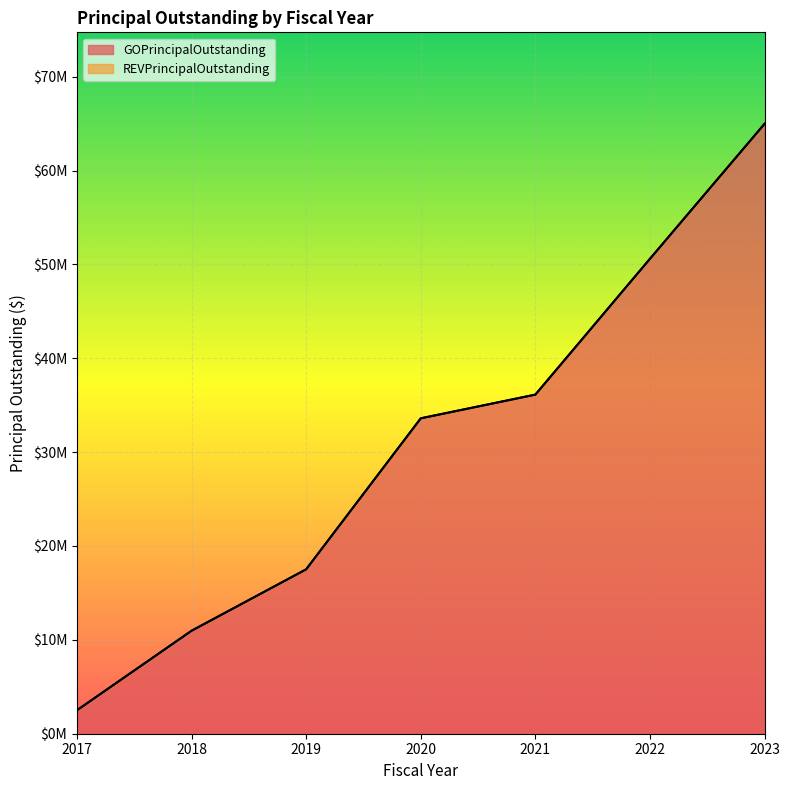

At which label does the data first exceed 33600000?

2021